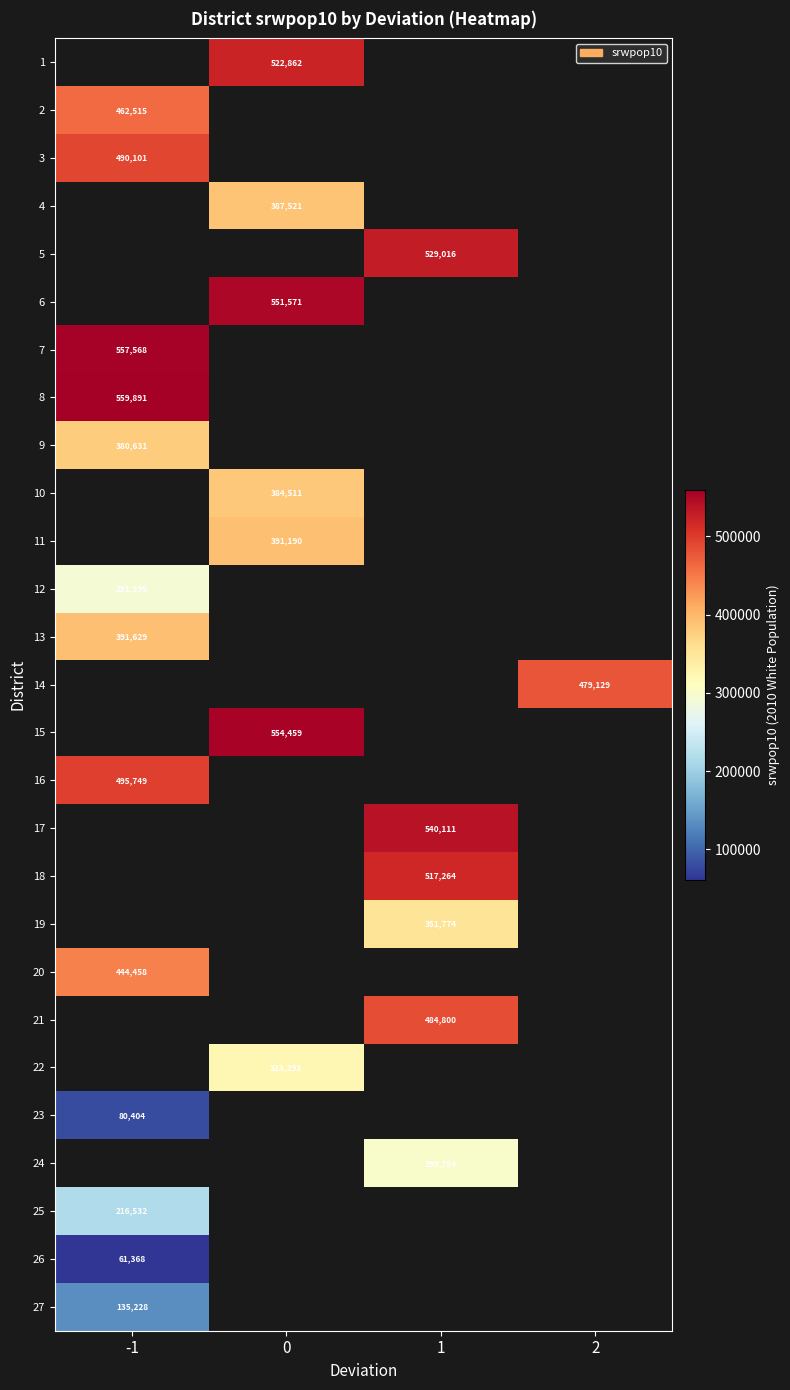

Is it true that 4 equals 656263 at 0?

False